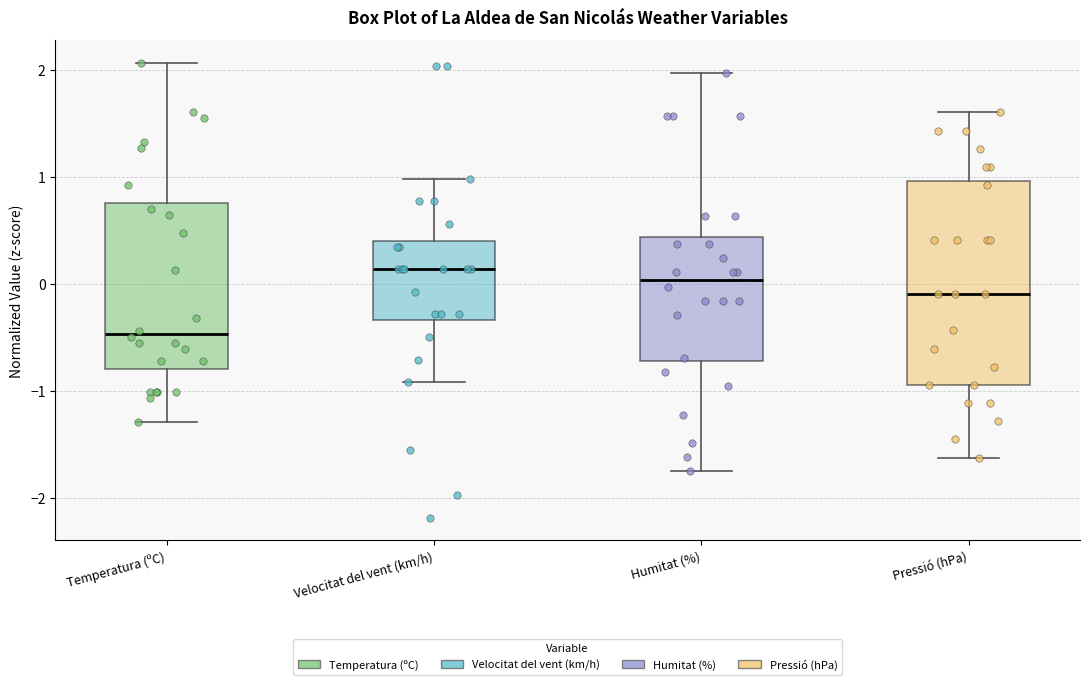

Which box is the tallest, from its lower edge to its upper edge?

Pressió (hPa)